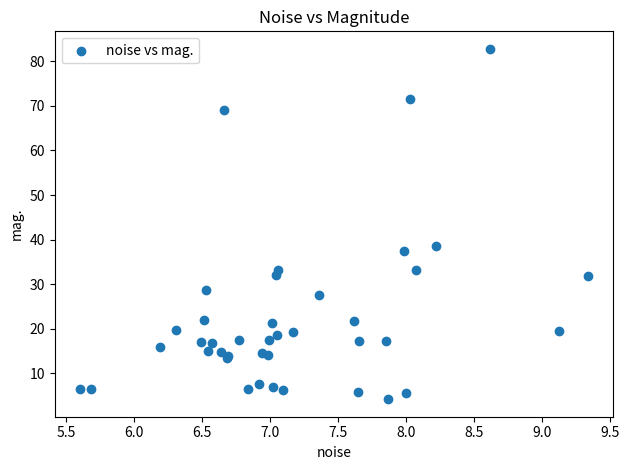

What Y value in the scatter plot is closest to 43?

38.6